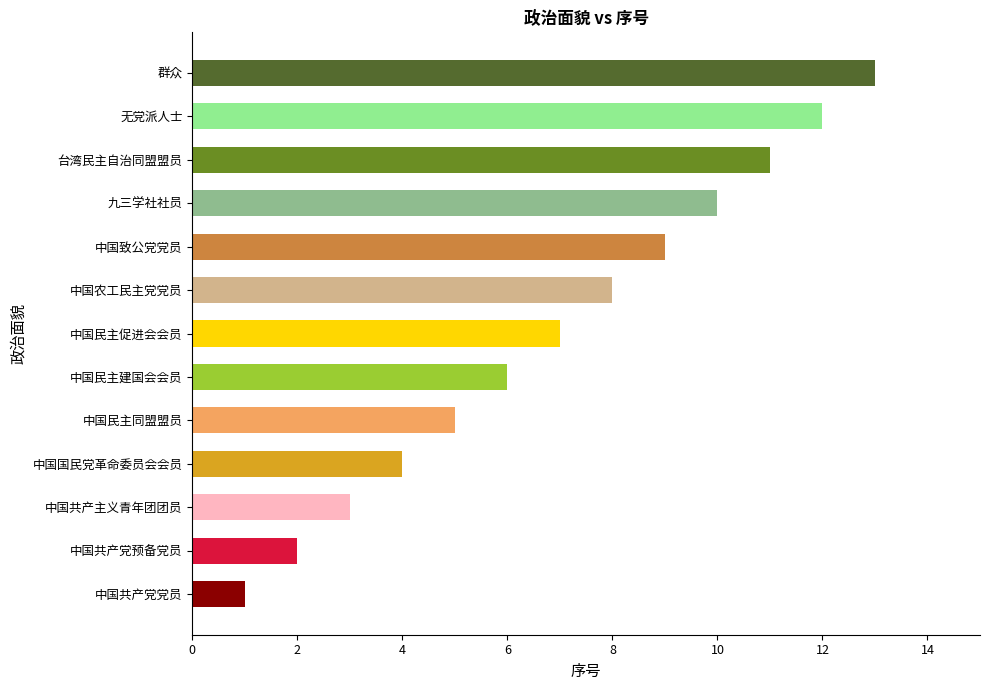

Reading left to right, extract all data points from this chart.

中国共产党党员=1	中国共产党预备党员=2	中国共产主义青年团团员=3	中国国民党革命委员会会员=4	中国民主同盟盟员=5	中国民主建国会会员=6	中国民主促进会会员=7	中国农工民主党党员=8	中国致公党党员=9	九三学社社员=10	台湾民主自治同盟盟员=11	无党派人士=12	群众=13